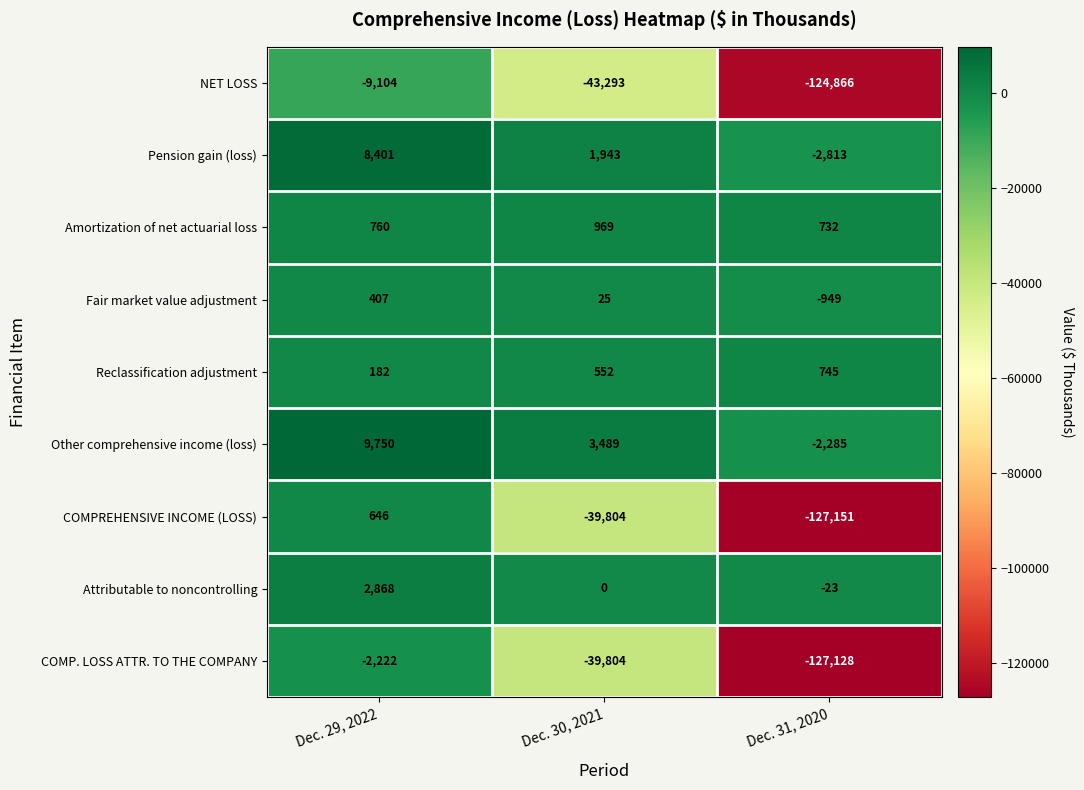

Reading left to right, transcribe all the data shown in this chart.

NET LOSS: -9104	-43293	-124866
Pension gain (loss): 8401	1943	-2813
Amortization of net actuarial loss: 760	969	732
Fair market value adjustment: 407	25	-949
Reclassification adjustment: 182	552	745
Other comprehensive income (loss): 9750	3489	-2285
COMPREHENSIVE INCOME (LOSS): 646	-39804	-127151
Attributable to noncontrolling: 2868	0	-23
COMP. LOSS ATTR. TO THE COMPANY: -2222	-39804	-127128